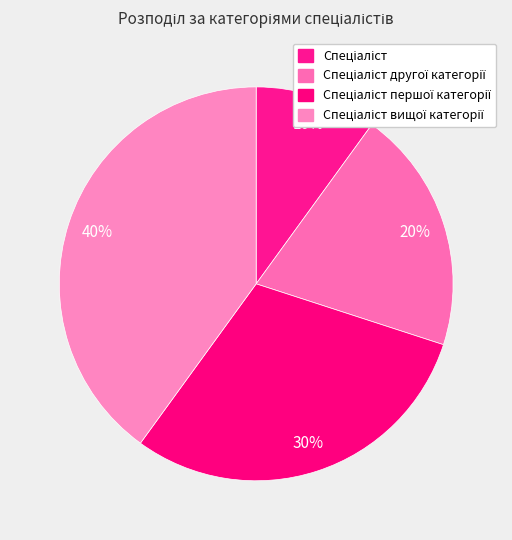

How many segments does this pie chart have?

4